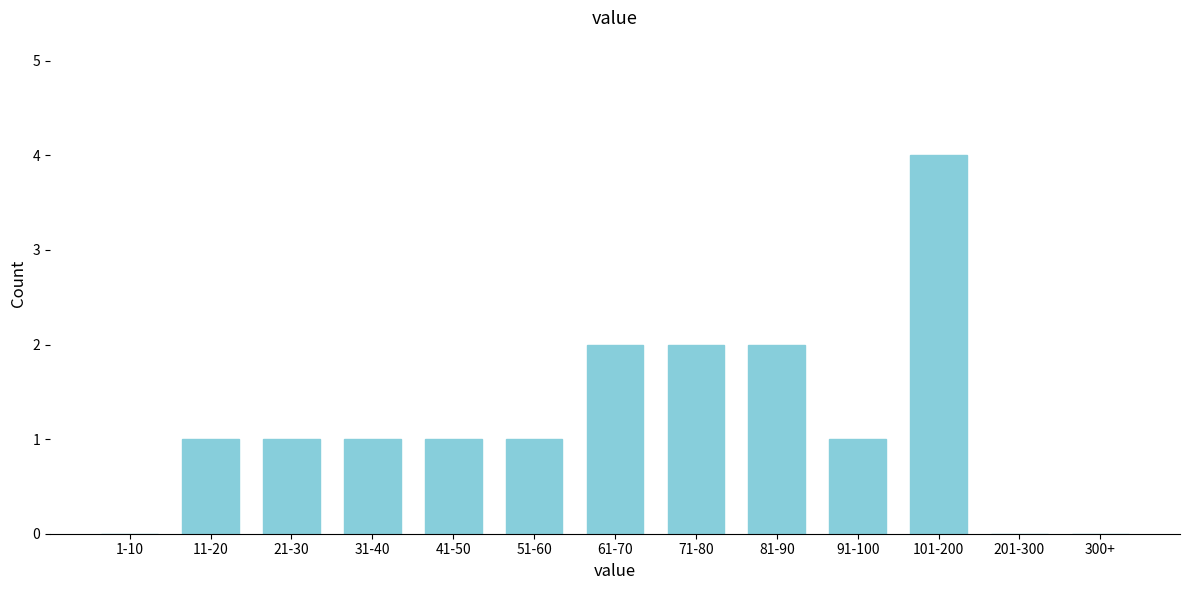

Reading left to right, transcribe all the data shown in this chart.

1-10=0	11-20=1	21-30=1	31-40=1	41-50=1	51-60=1	61-70=2	71-80=2	81-90=2	91-100=1	101-200=4	201-300=0	300+=0